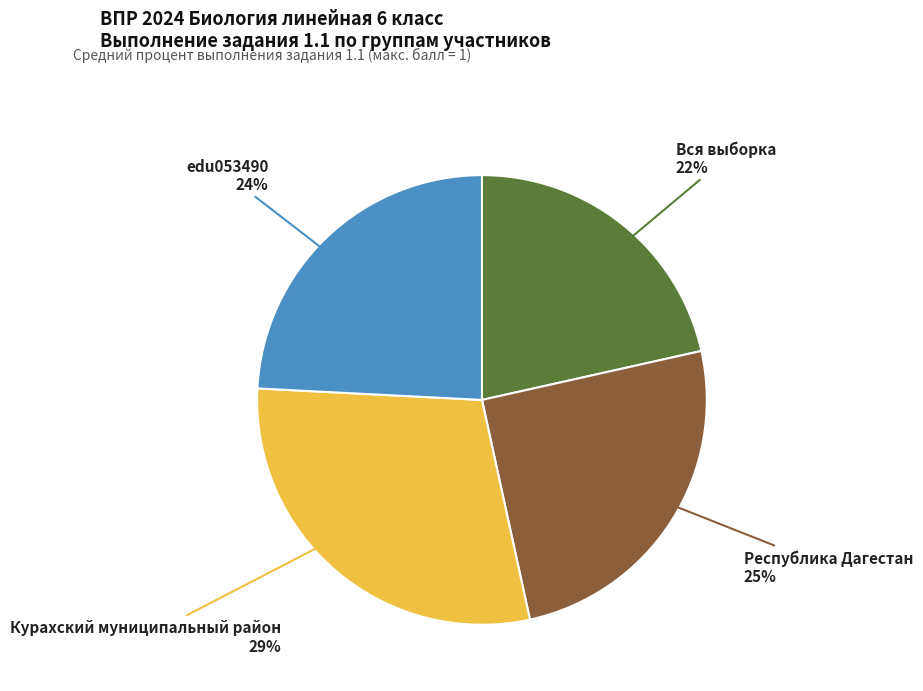

To the nearest percent, what is the average slice percentage?

25%